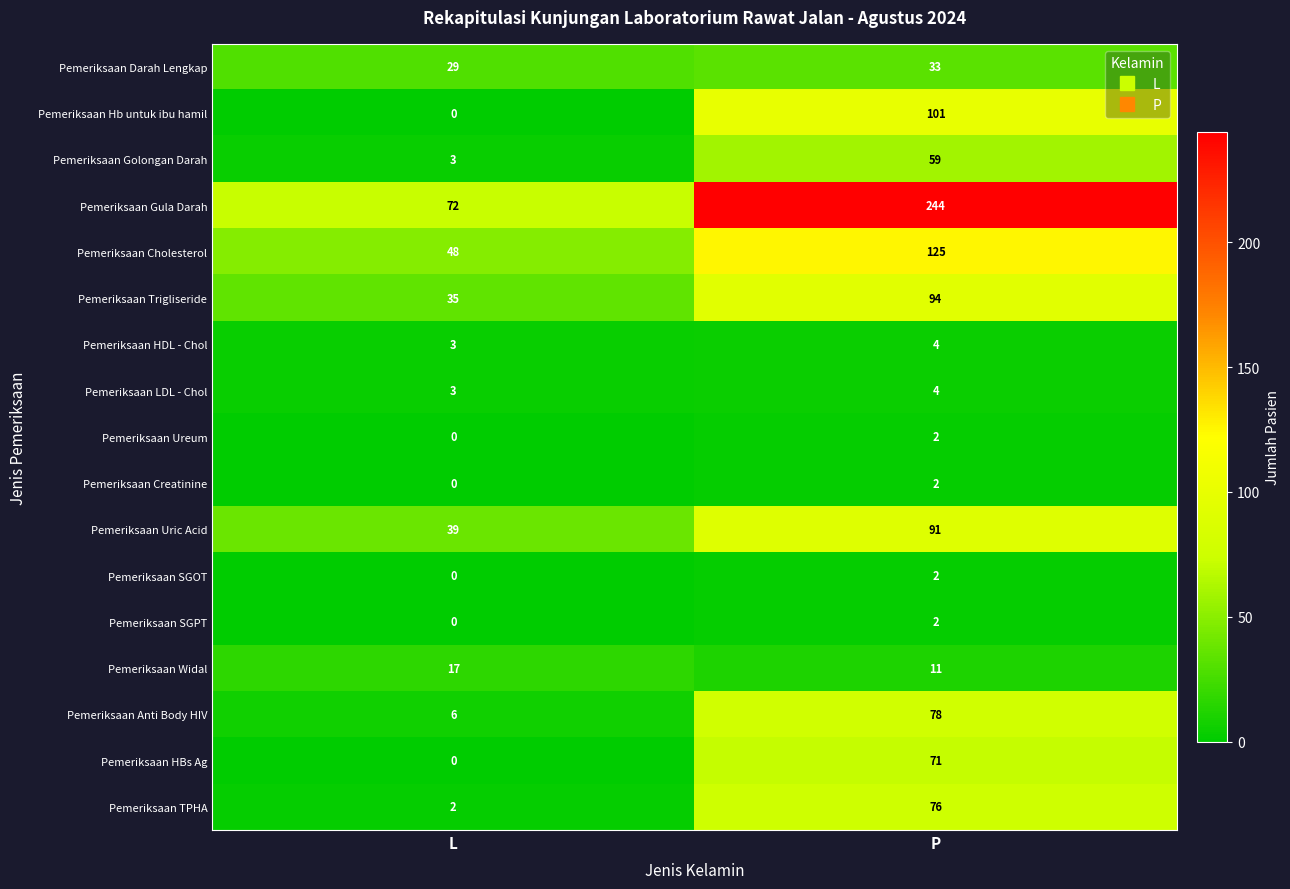

Is the value of Pemeriksaan LDL - Chol at L greater than the value of Pemeriksaan Ureum at L?

Yes